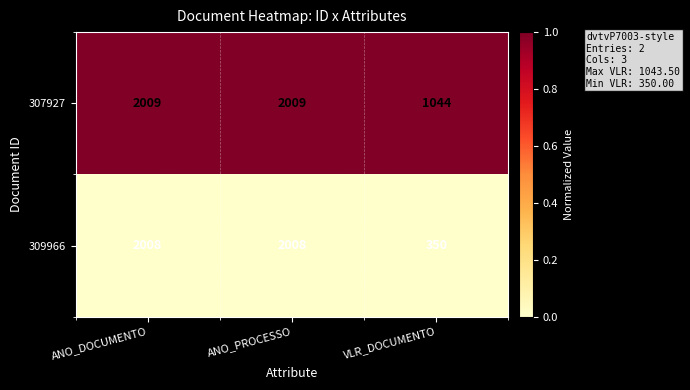

Which series changed the most between ANO_PROCESSO and VLR_DOCUMENTO?

309966